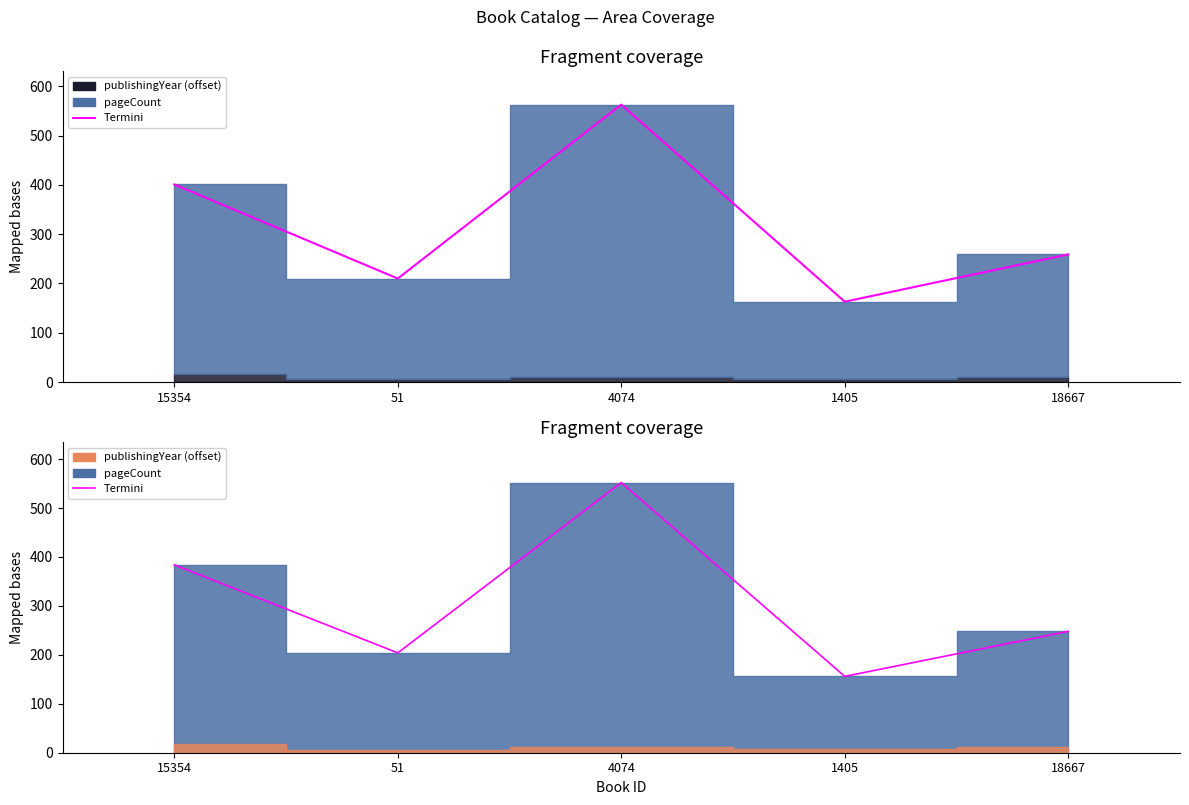

What is the difference between the maximum and minimum values?

396